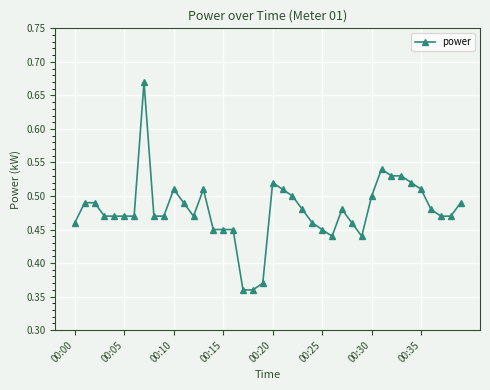

True or false: there are more than 2 points higher than both neighbors.

True